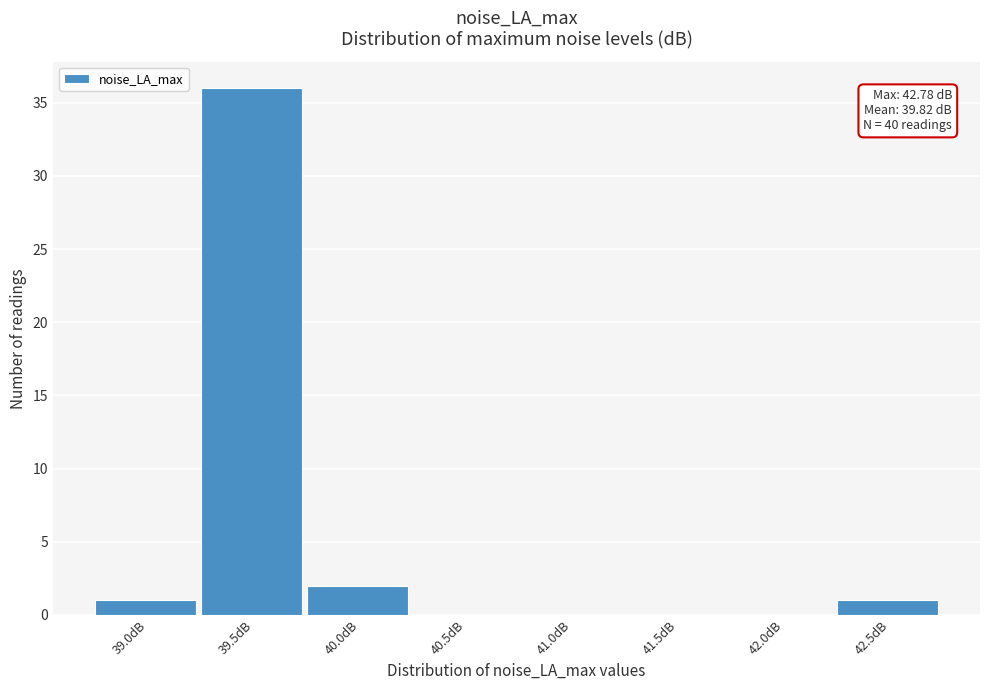

Reading left to right, transcribe all the data shown in this chart.

39.0dB=1	39.5dB=36	40.0dB=2	40.5dB=0	41.0dB=0	41.5dB=0	42.0dB=0	42.5dB=1